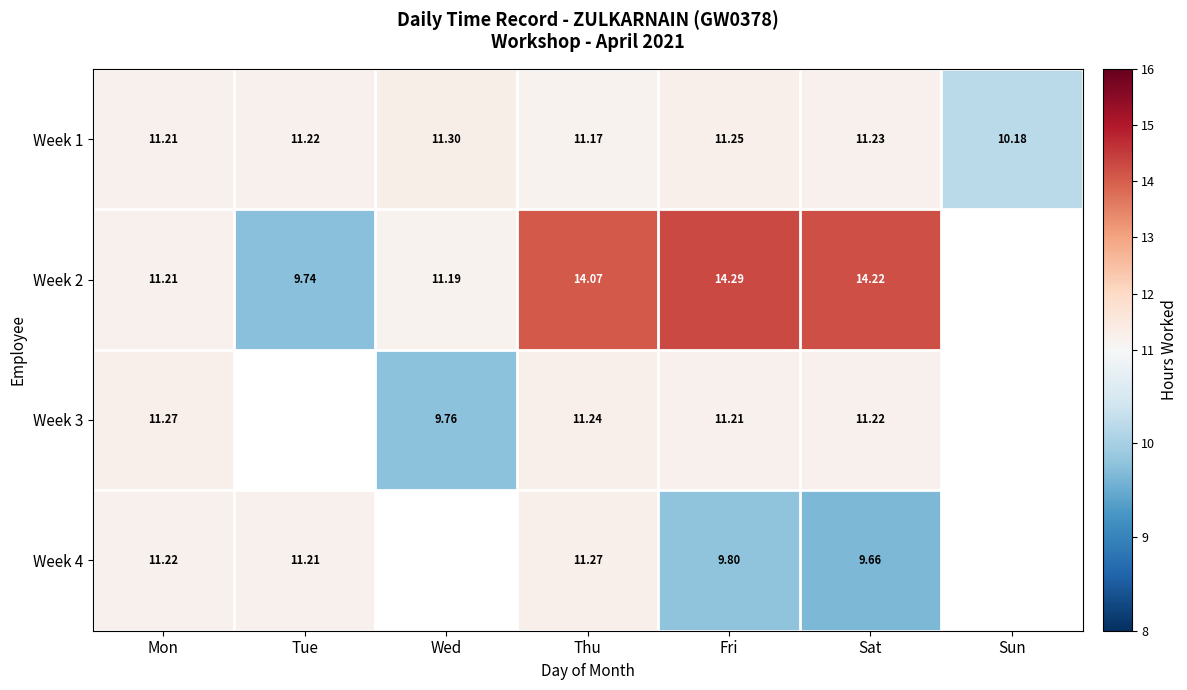

List the labels in order of Week 1 value, smallest first.

Sun, Thu, Mon, Tue, Sat, Fri, Wed